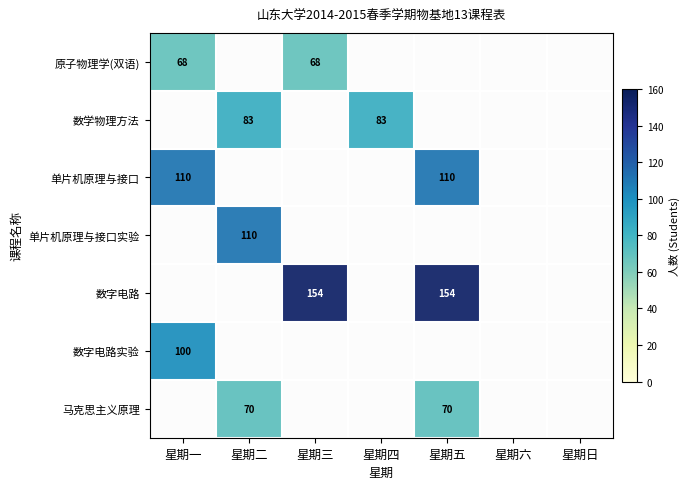

Which series has the largest range (max minus min)?

数字电路